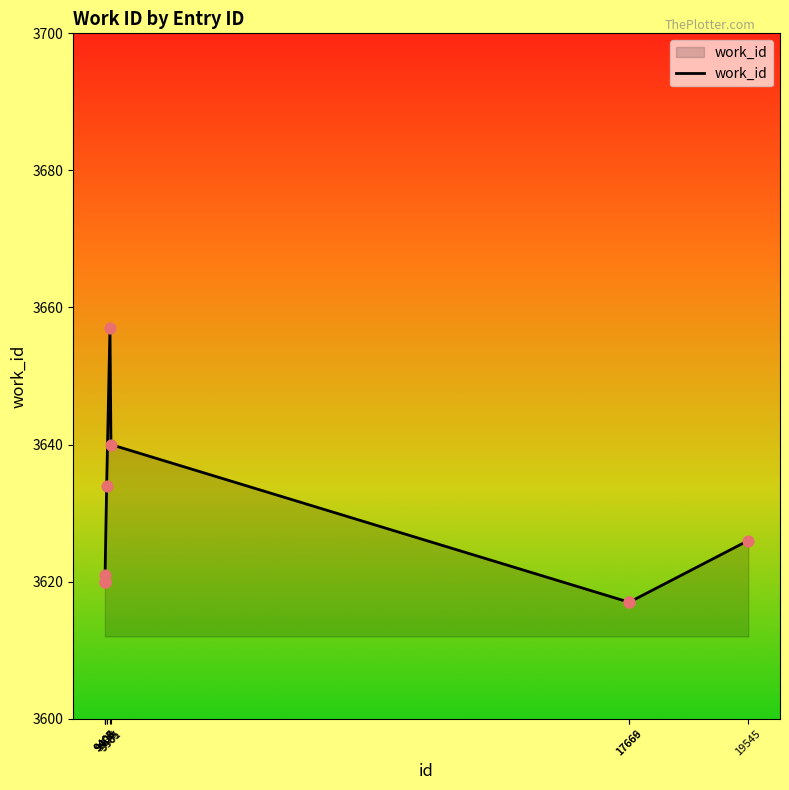

What is the ratio of the value at 9485 to the value at 19545?

1.0